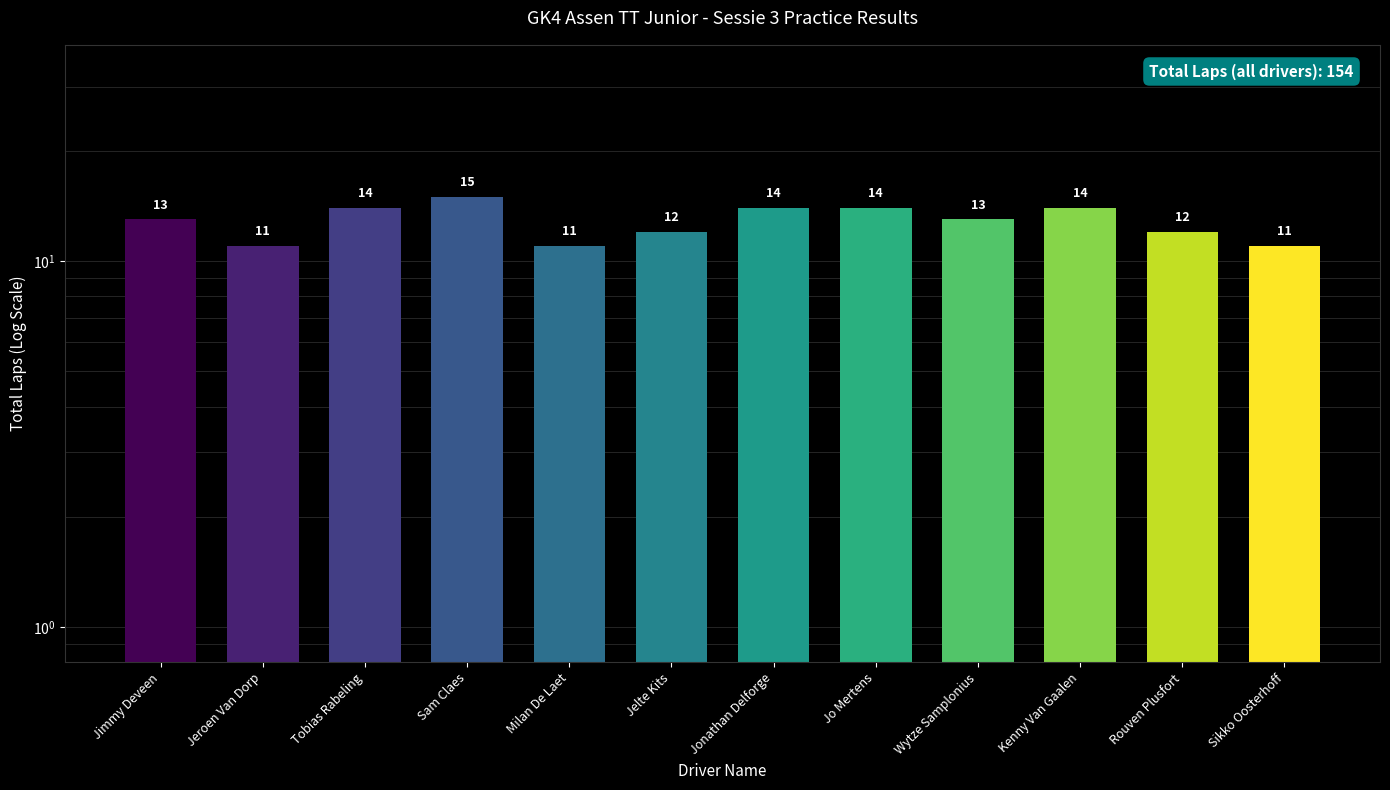

Reading left to right, transcribe all the data shown in this chart.

13	11	14	15	11	12	14	14	13	14	12	11